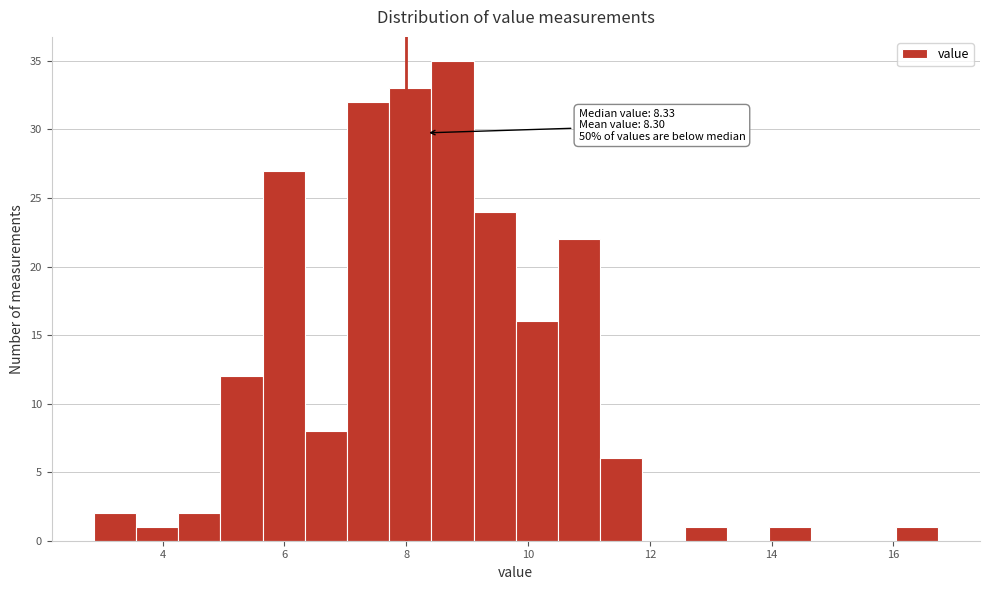

Around what value on the x-axis is the tallest bar? Give the approximate position of its centre, as read against the axis.

8.8